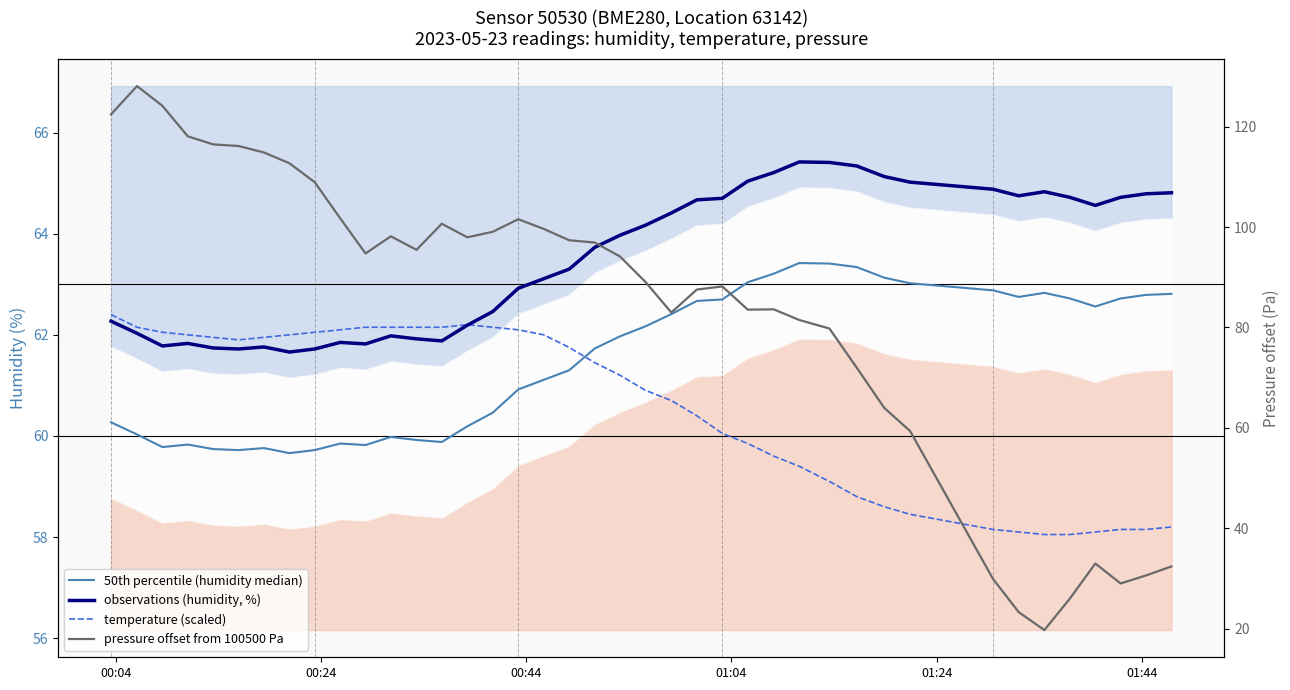

Which series ends up on top after the final intersection of pressure offset from 100500 Pa and observations (humidity, %)?

observations (humidity, %)